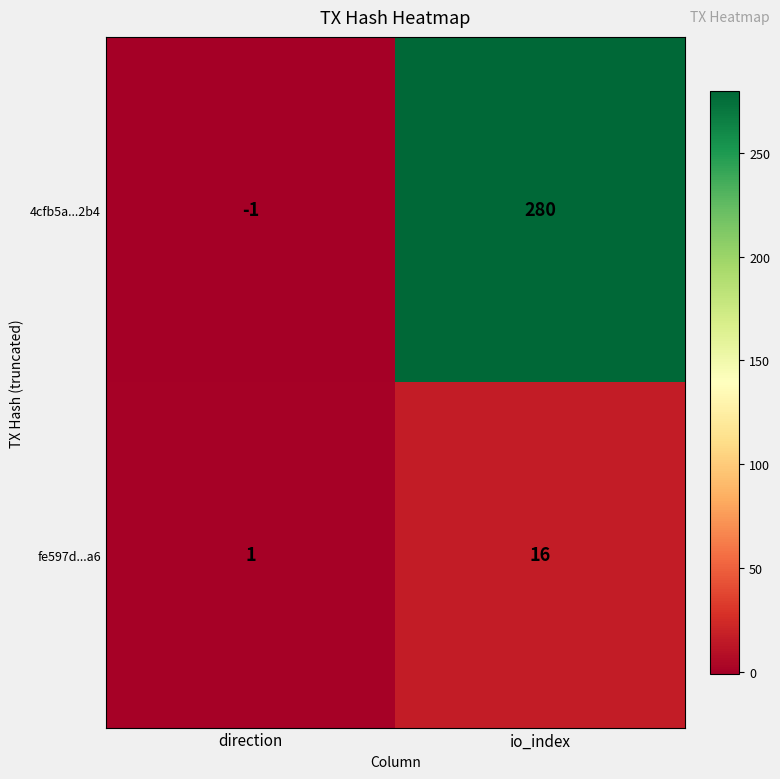

Reading left to right, list all the values displayed in this chart.

4cfb5a...2b4: direction=-1	io_index=280
fe597d...a6: direction=1	io_index=16